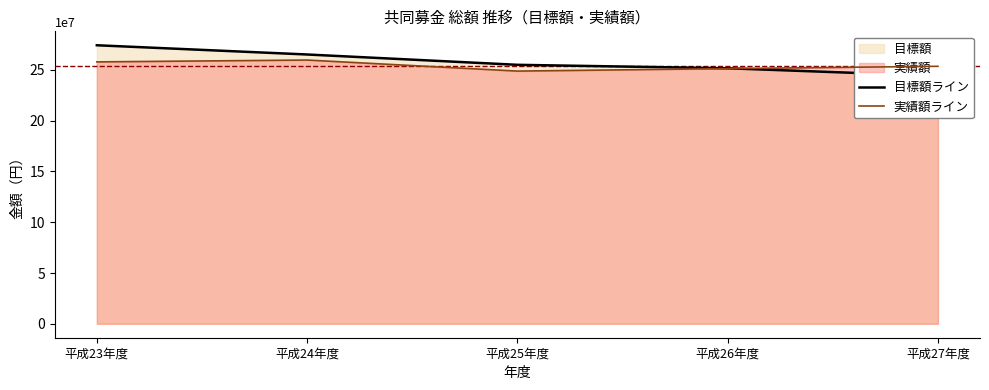

What is the smallest value displayed?

244105000